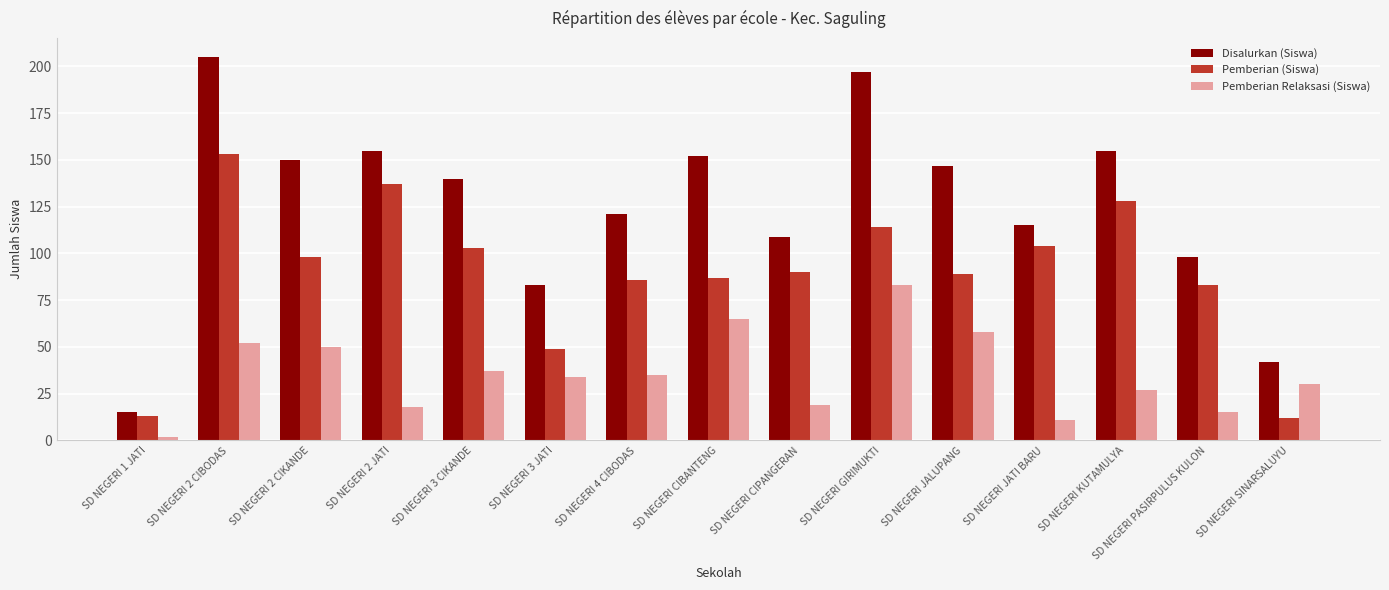

The value of Disalurkan (Siswa) at SD NEGERI 2 CIKANDE is 256. True or false?

False